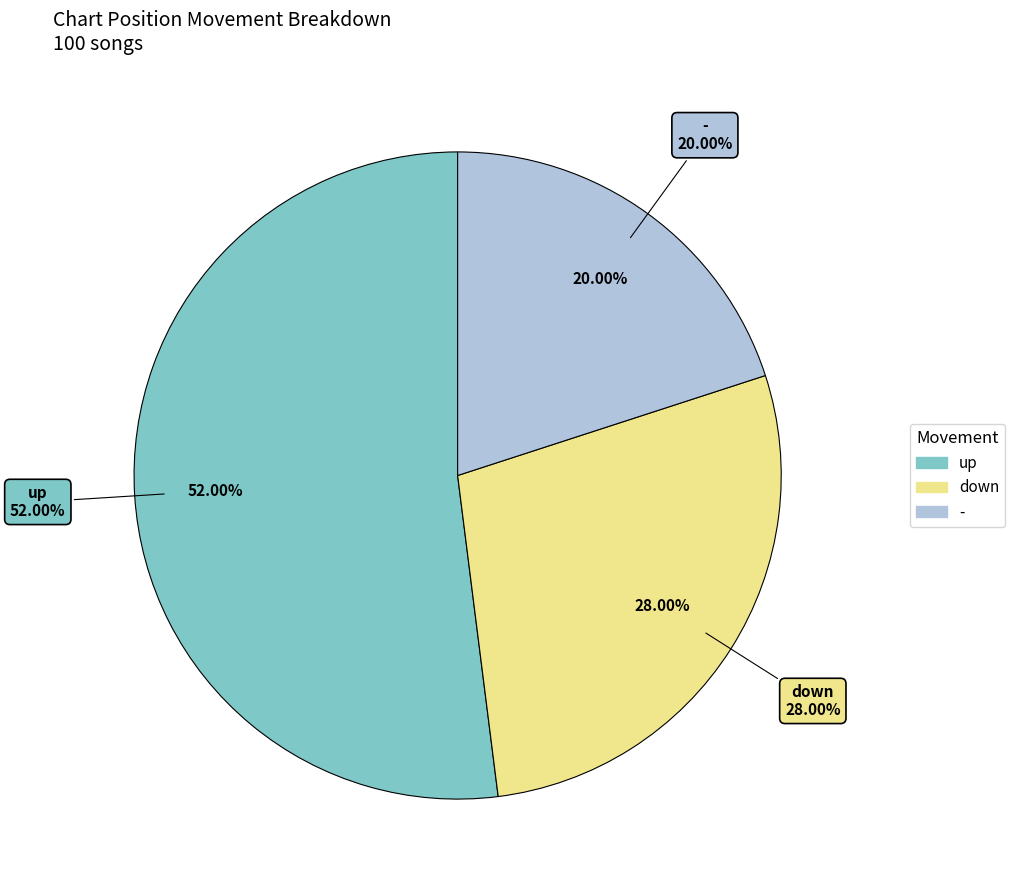

To the nearest percent, what is the combined percentage of - and down?

48%